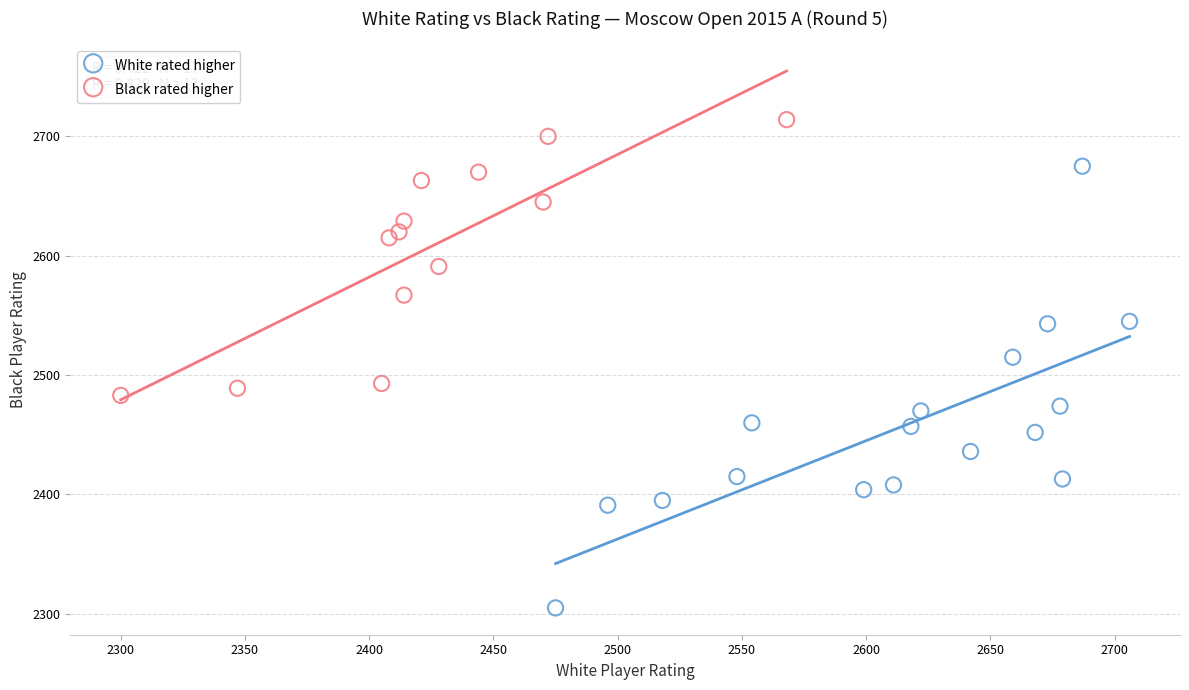

Which series has the widest spread of Y values?

White rated higher